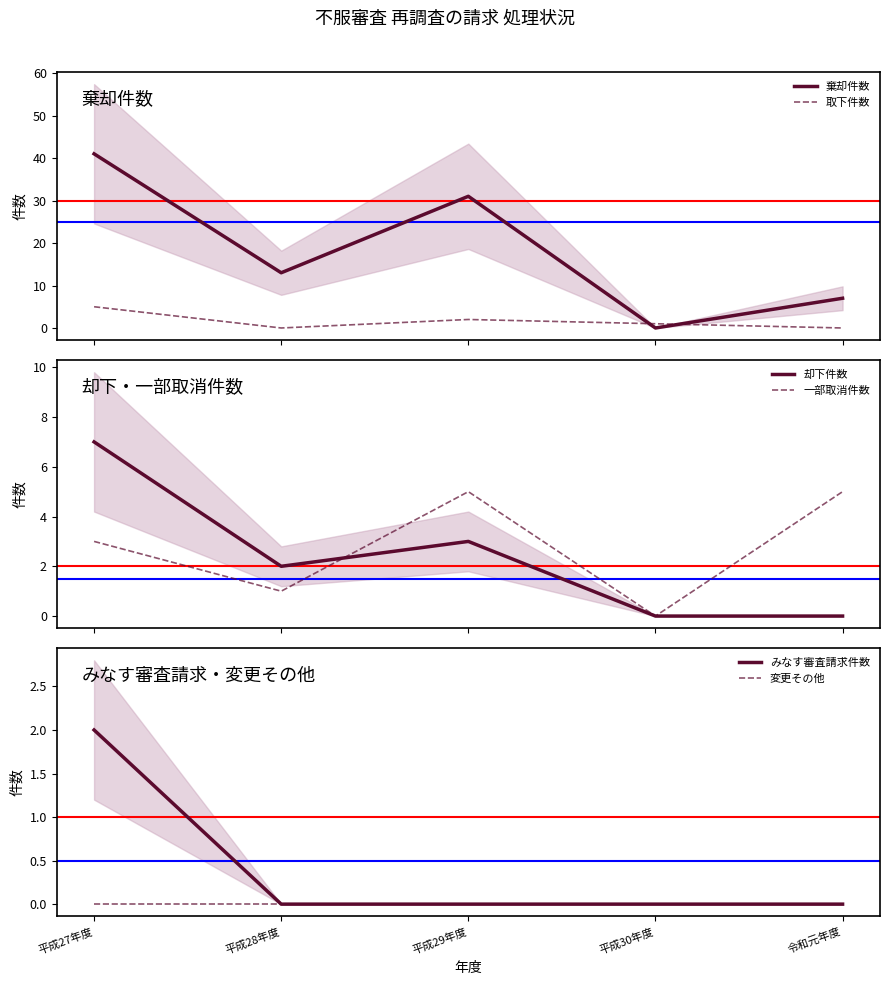

How many series are shown in this chart?

6